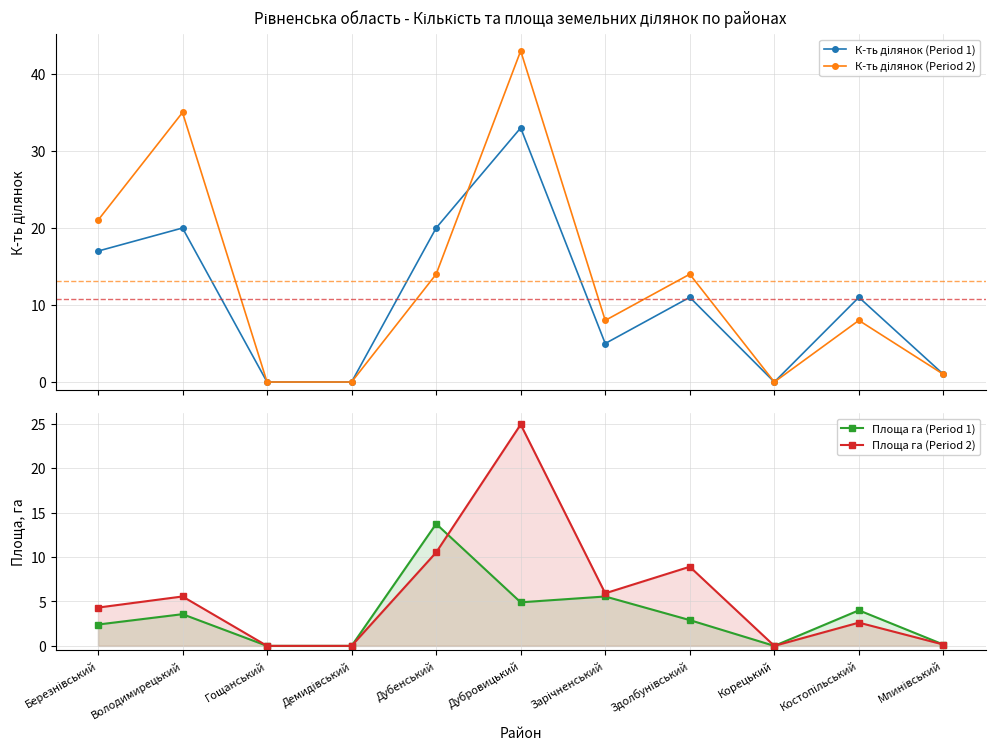

At how many categories does at least one series exceed 34?

2